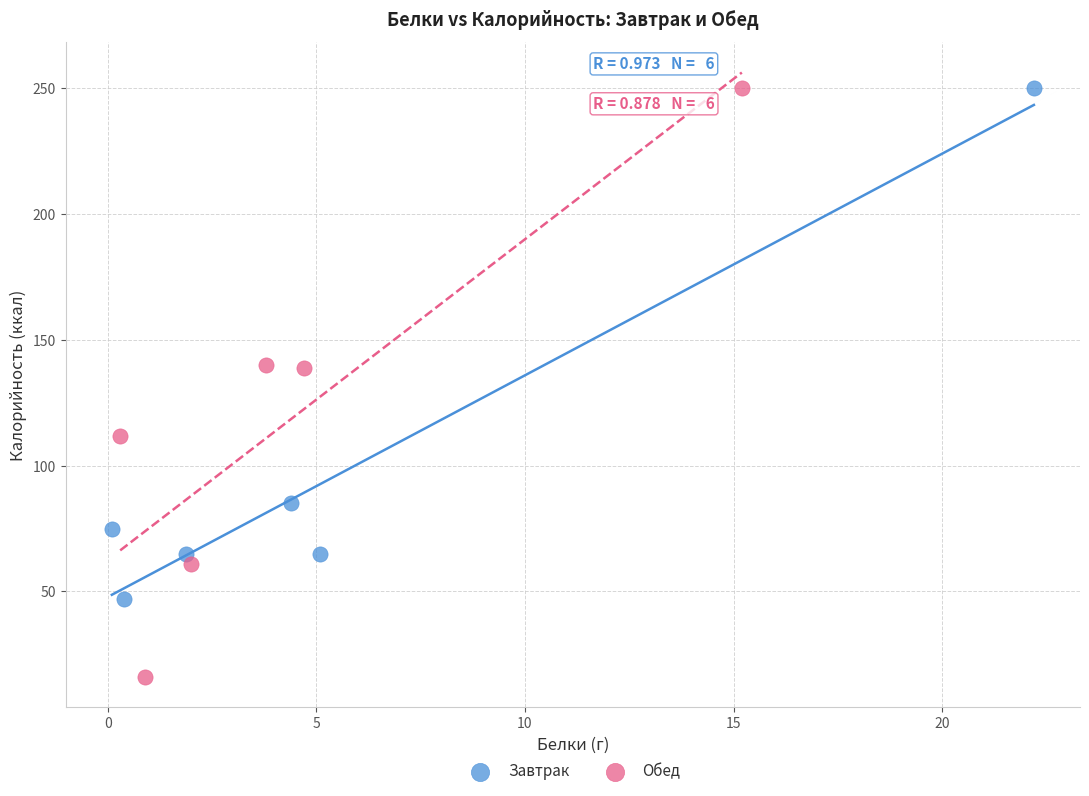

Which series reaches the minimum Y coordinate?

Обед